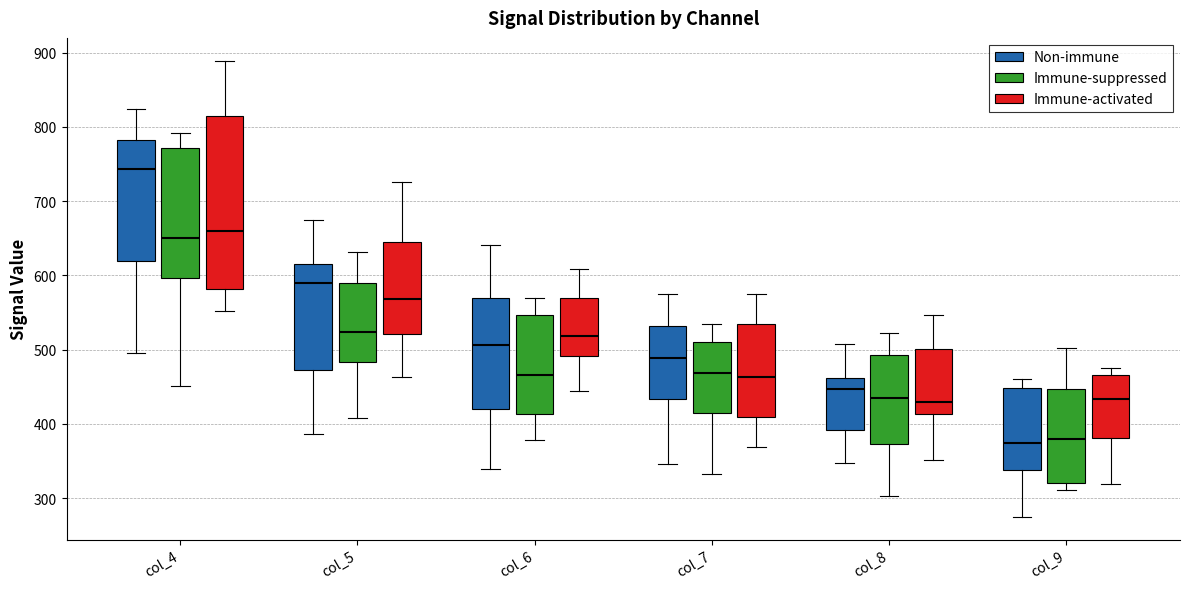

Comparing the boxes themselves (not the whiskers), which one is the tallest?

col_4 (Immune-activated)